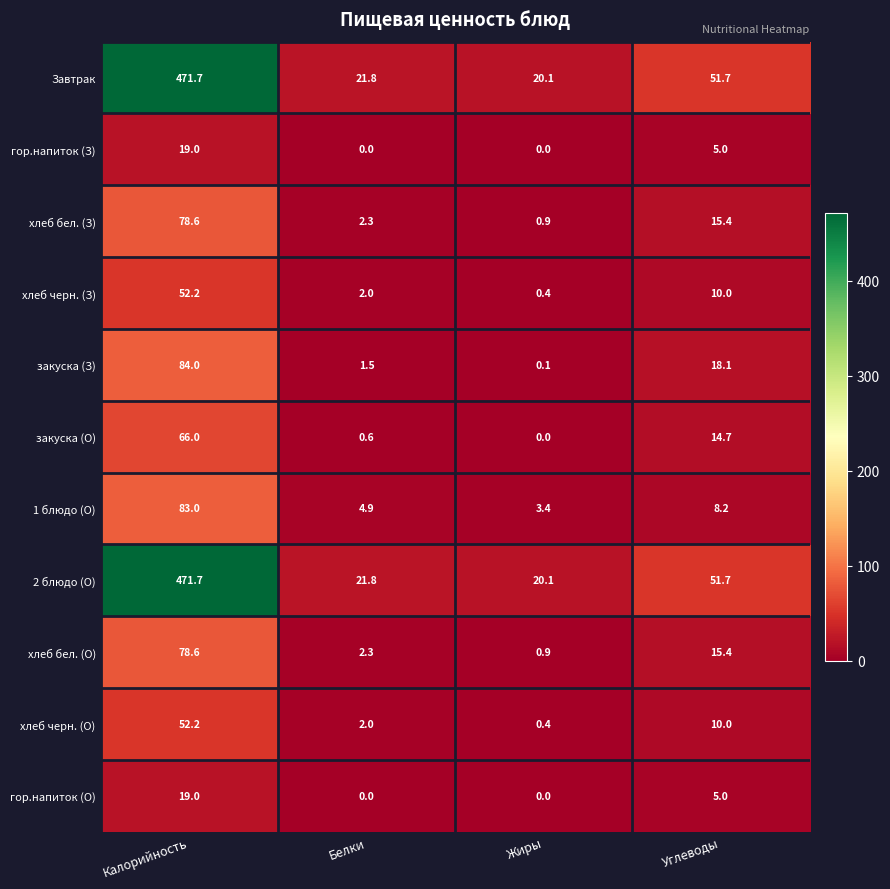

The value of хлеб черн. (О) at Жиры is 0.4. True or false?

True